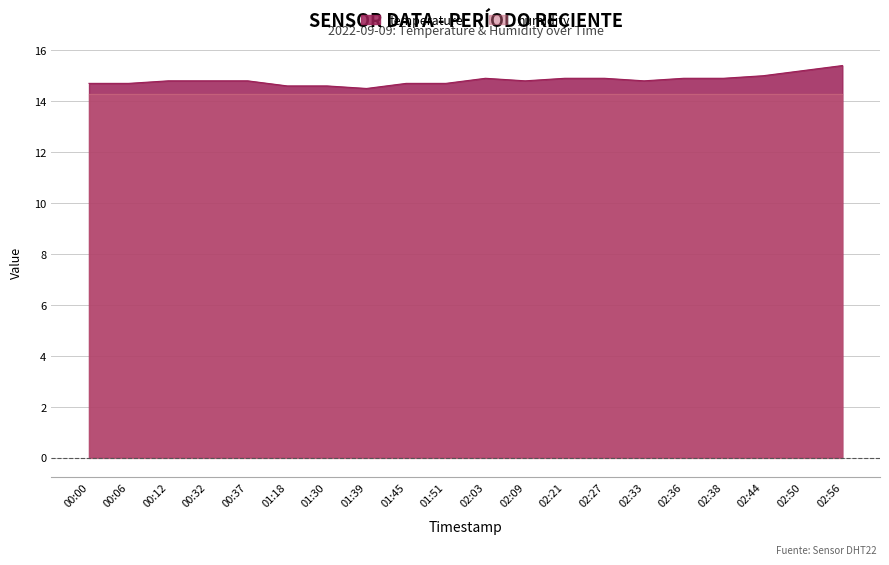

True or false: there are more than 1 points higher than both neighbors.

False